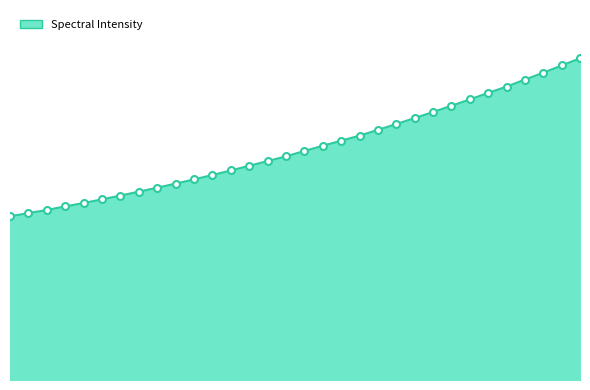

What is the label of the 9th point from the left?

219.589